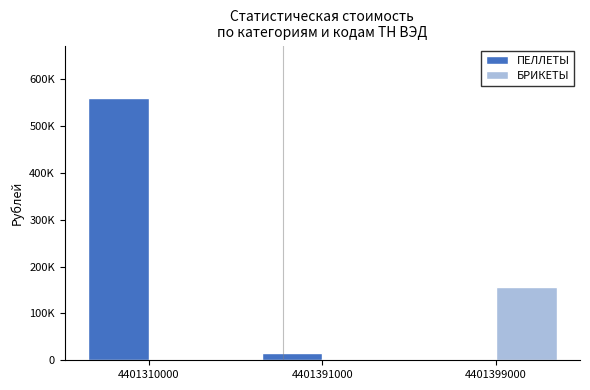

Which series has the largest range (max minus min)?

ПЕЛЛЕТЫ